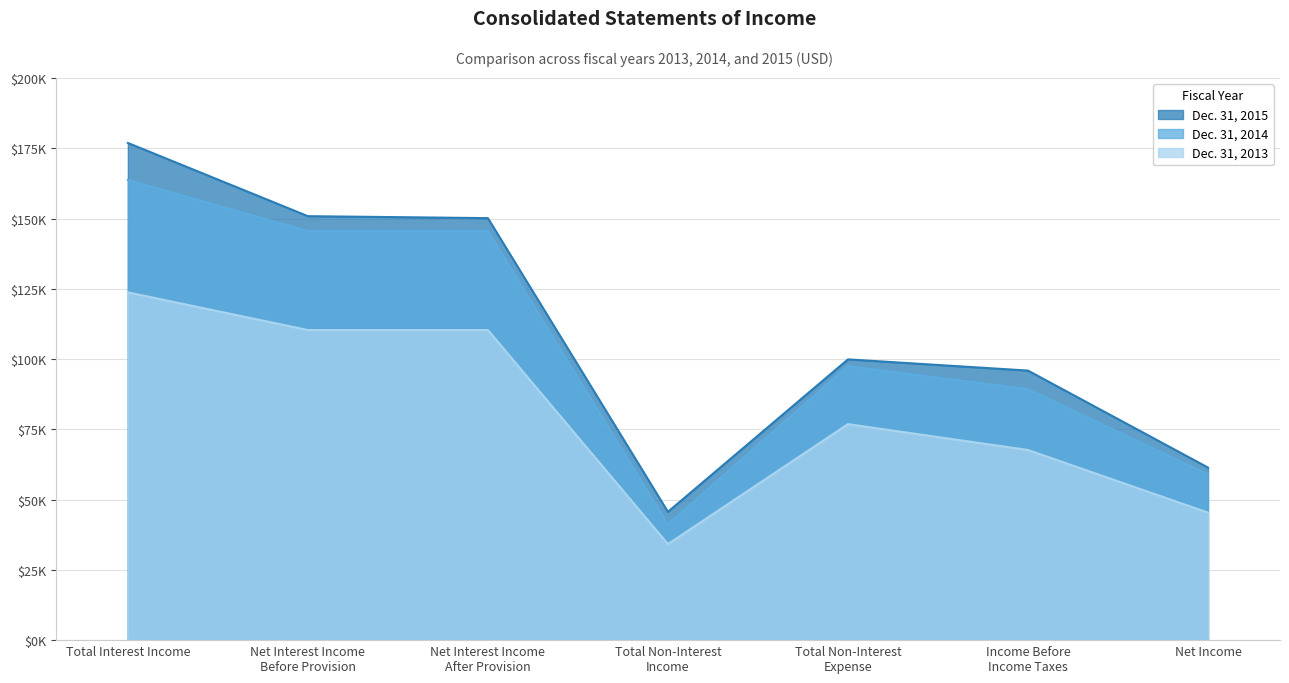

At which category does Dec. 31, 2014 reach its first local valley?

Total Non-Interest
Income